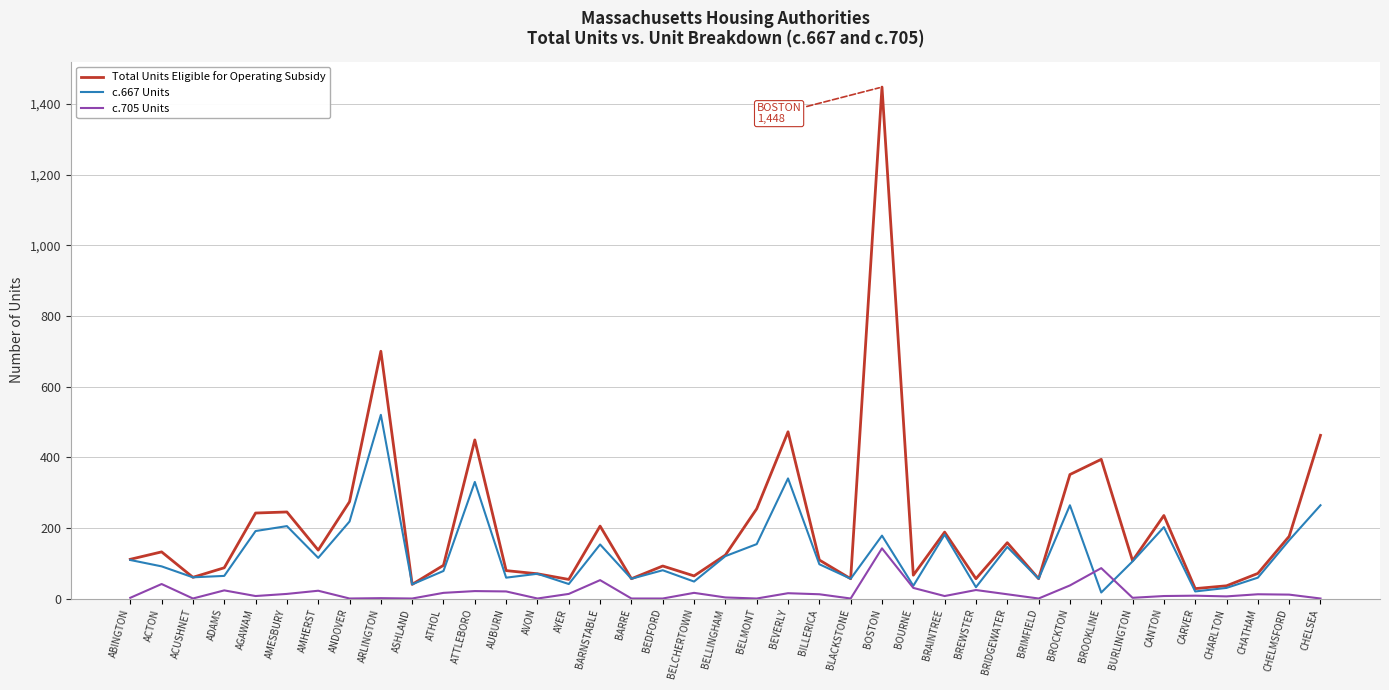

What is the highest value of the c.705 Units series?

142